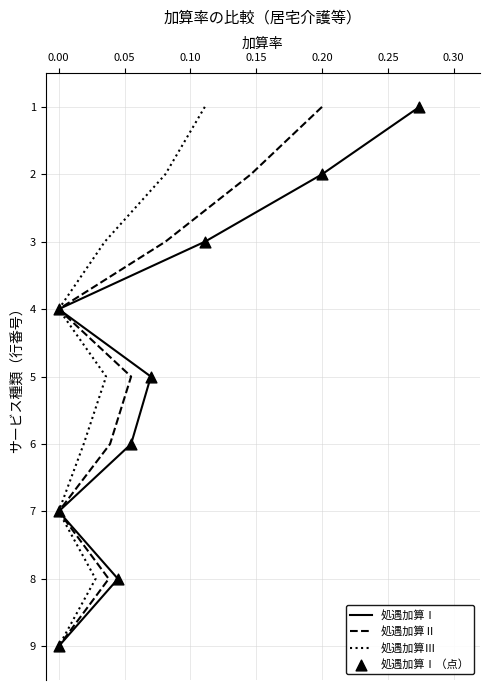

Which series has the largest total across all categories?

処遇加算Ⅰ